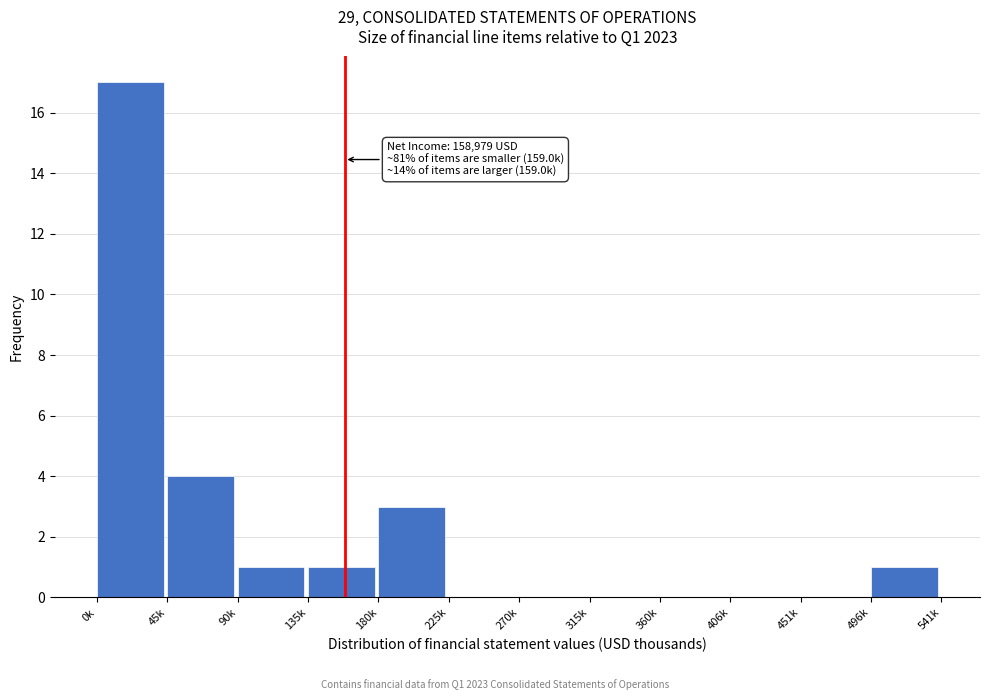

Reading left to right, what are all the values shown in this chart?

0k=17	45k=4	90k=1	135k=1	180k=3	225k=0	270k=0	315k=0	360k=0	406k=0	451k=0	496k=1